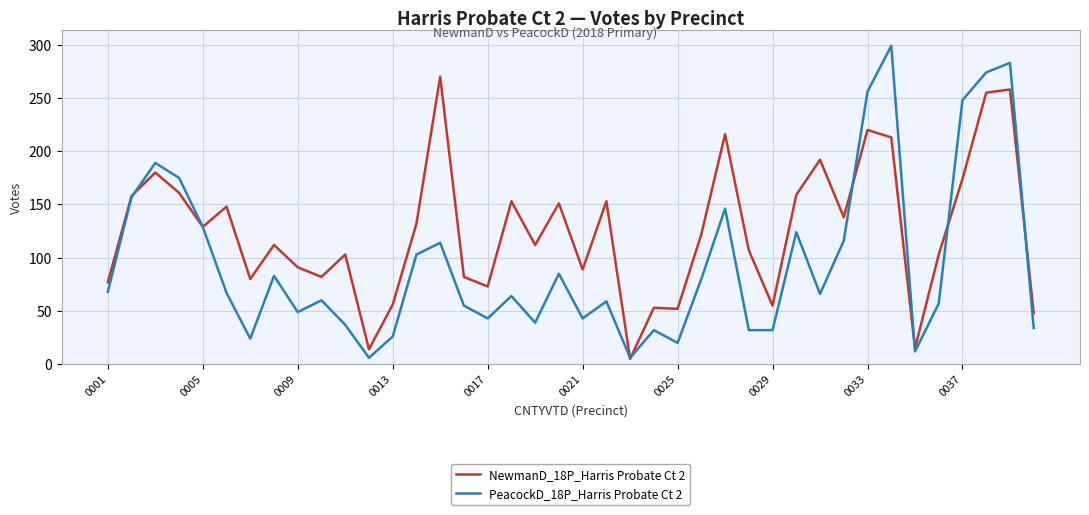

True or false: NewmanD_18P_Harris Probate Ct 2 and PeacockD_18P_Harris Probate Ct 2 intersect in this chart.

True